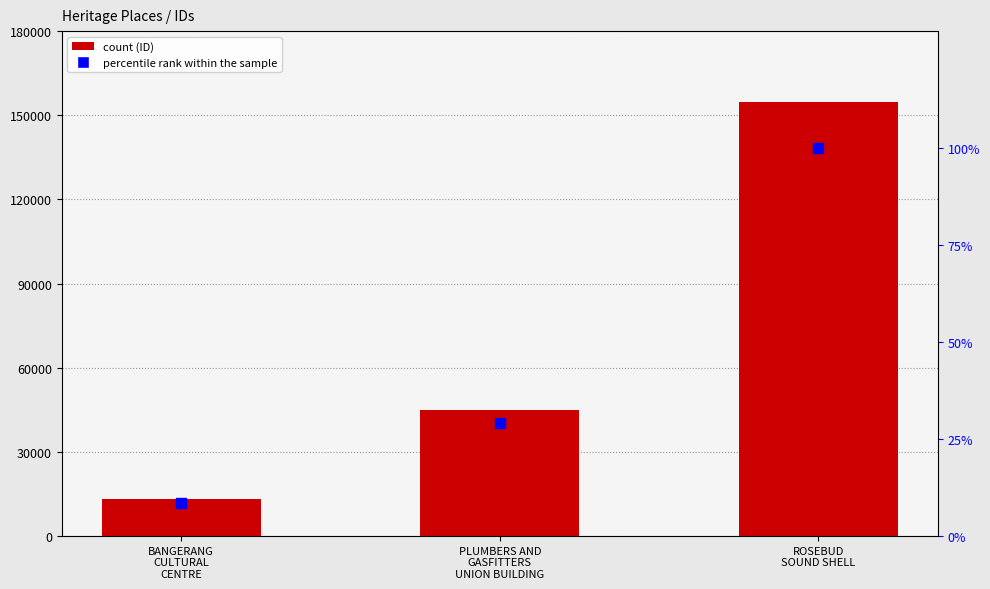

Is the value of ID at BANGERANG
CULTURAL
CENTRE greater than the value of percentile rank within the sample at ROSEBUD
SOUND SHELL?

Yes